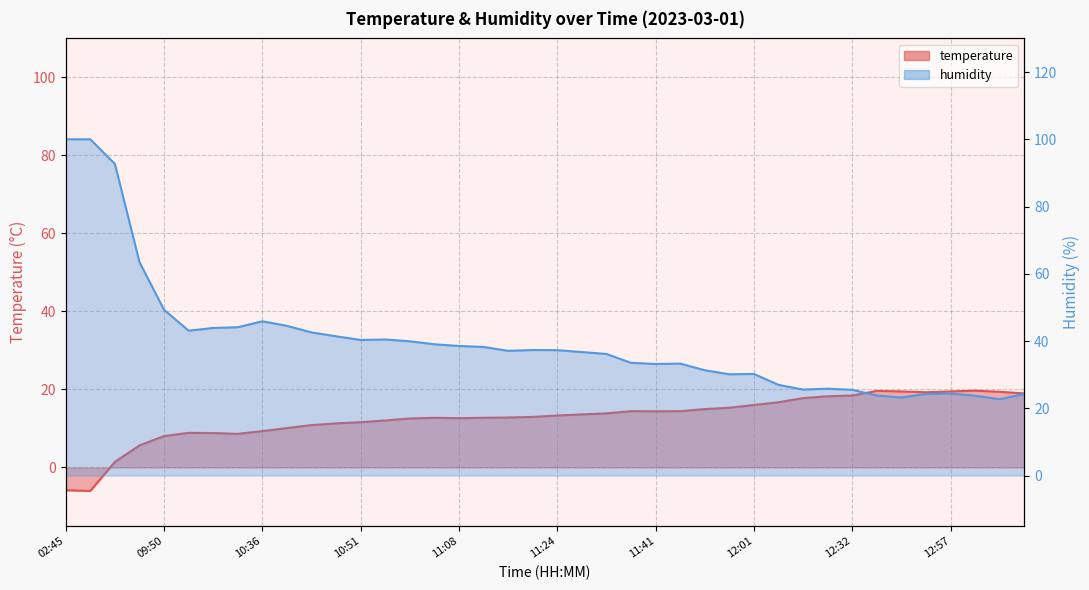

Reading left to right, what are all the values shown in this chart?

temperature: -5.8	-6.0	1.4	5.7	8.1	8.9	8.8	8.6	9.3	10.1	10.9	11.3	11.6	12.1	12.6	12.7	12.6	12.7	12.8	13.0	13.3	13.6	13.9	14.4	14.4	14.4	15.0	15.3	16.0	16.7	17.8	18.3	18.4	19.6	19.5	19.3	19.5	19.7	19.4	19.0
humidity: 100.0	100.0	92.7	63.5	49.3	43.1	43.9	44.1	45.9	44.5	42.6	41.4	40.3	40.5	39.9	39.0	38.5	38.2	37.1	37.3	37.3	36.7	36.1	33.5	33.2	33.3	31.3	30.1	30.2	27.0	25.6	25.8	25.5	23.8	23.2	24.3	24.4	23.7	22.7	24.3